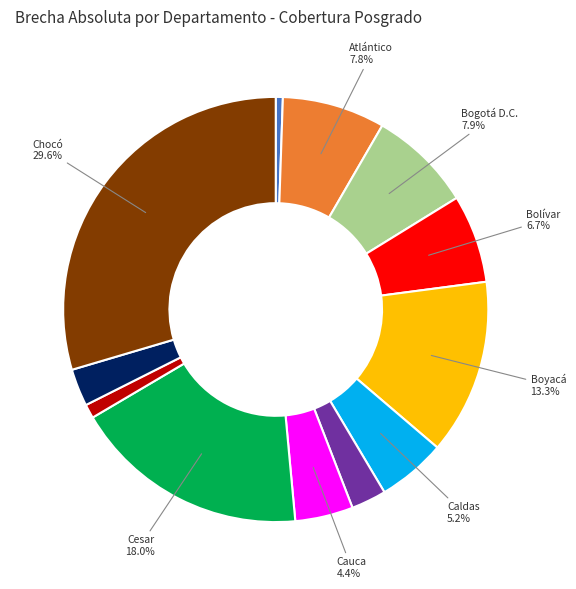

Does any single category account for the majority?

No